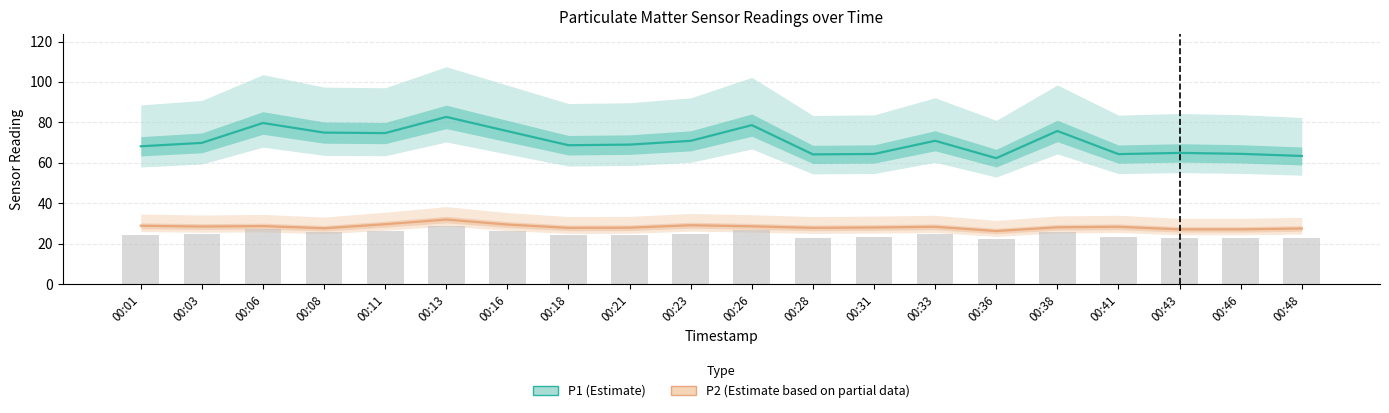

Is it true that P2 (Estimate based on partial data) equals 28.4 at 00:41?

True